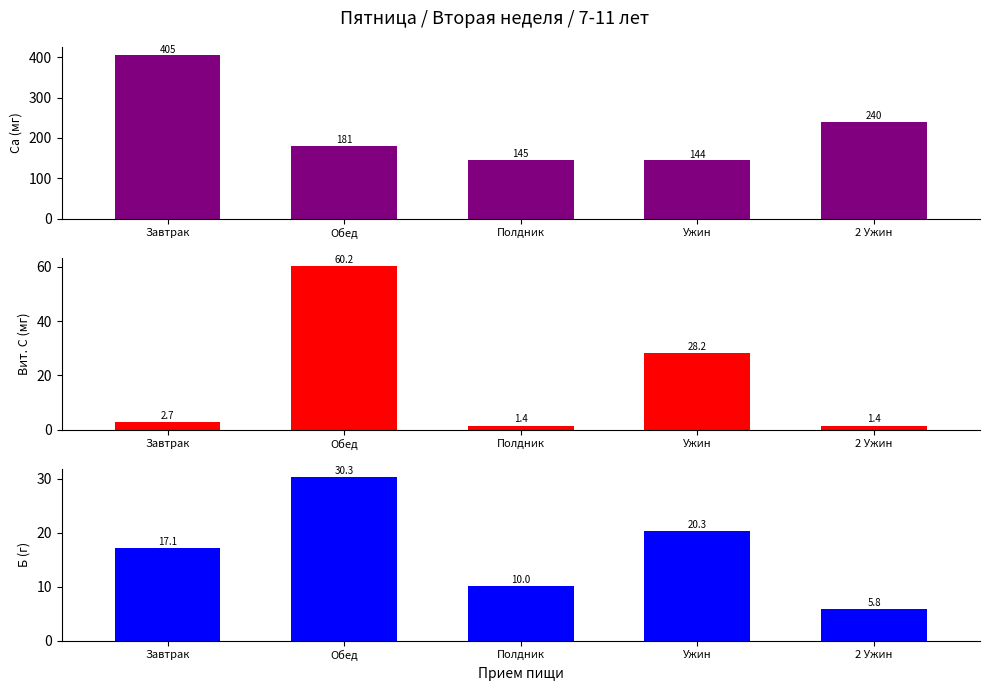

Which series has the widest spread of values?

Ca (мг)